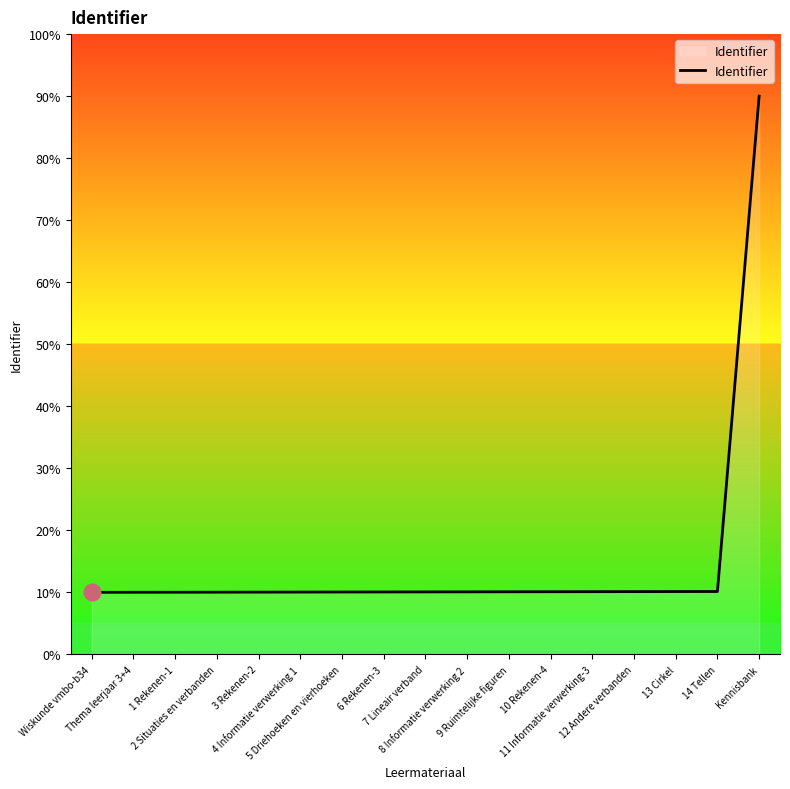

What is the minimum value shown in the chart?

10.0